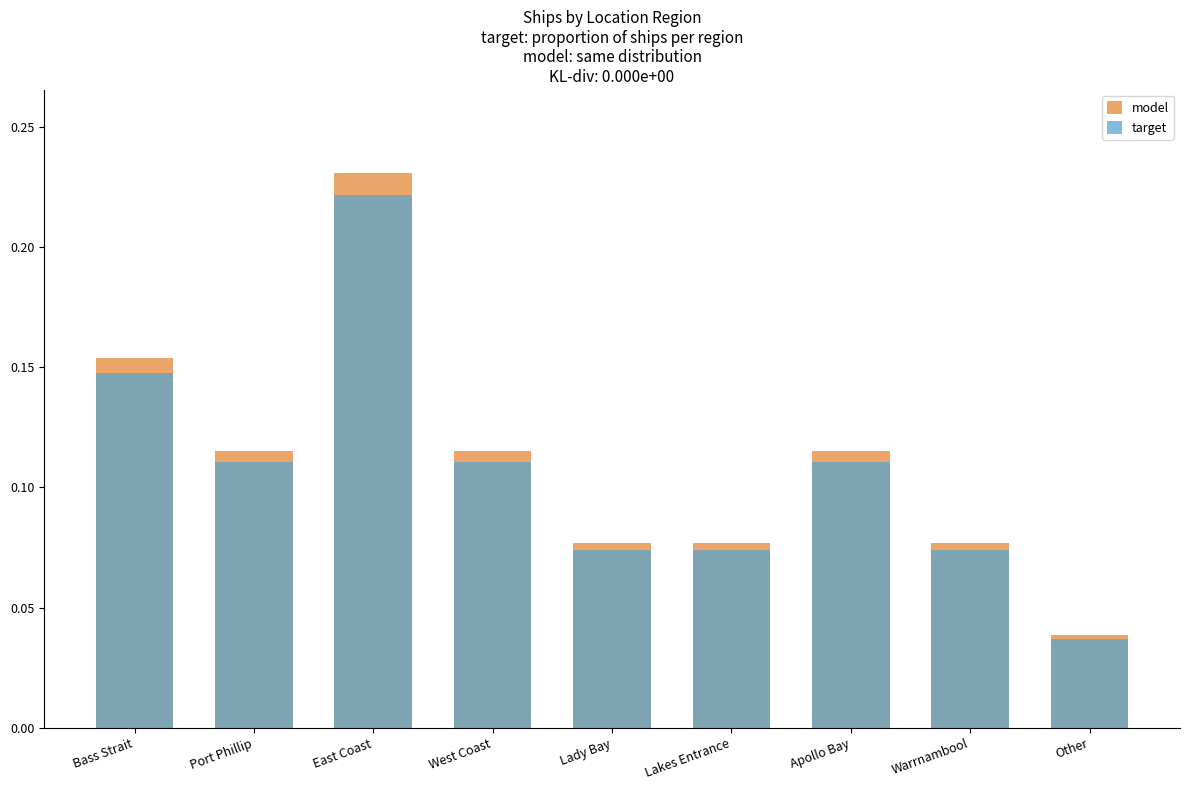

What are all the series names shown in the legend?

model, target